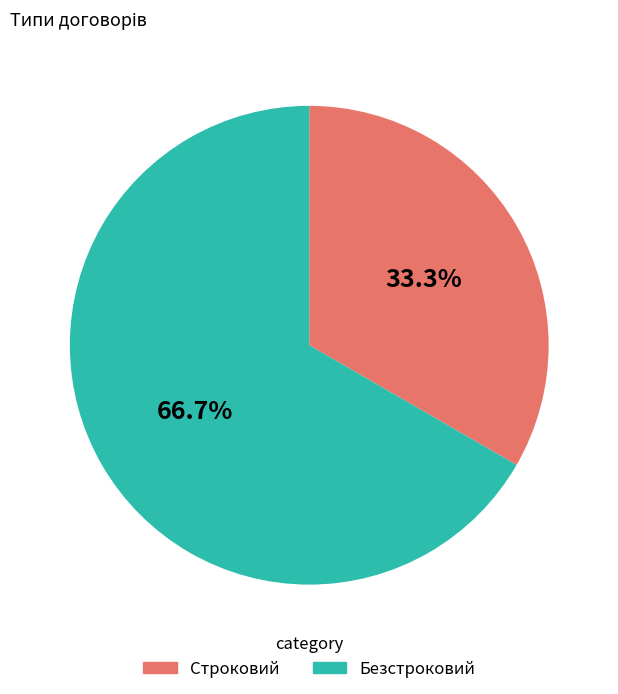

Rank the categories by value from lowest to highest.

Строковий, Безстроковий